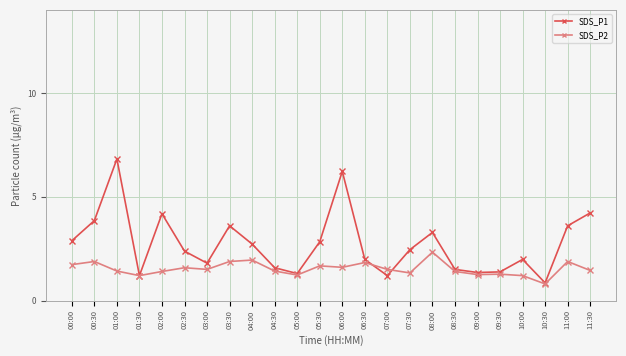

What are all the series names shown in the legend?

SDS_P1, SDS_P2